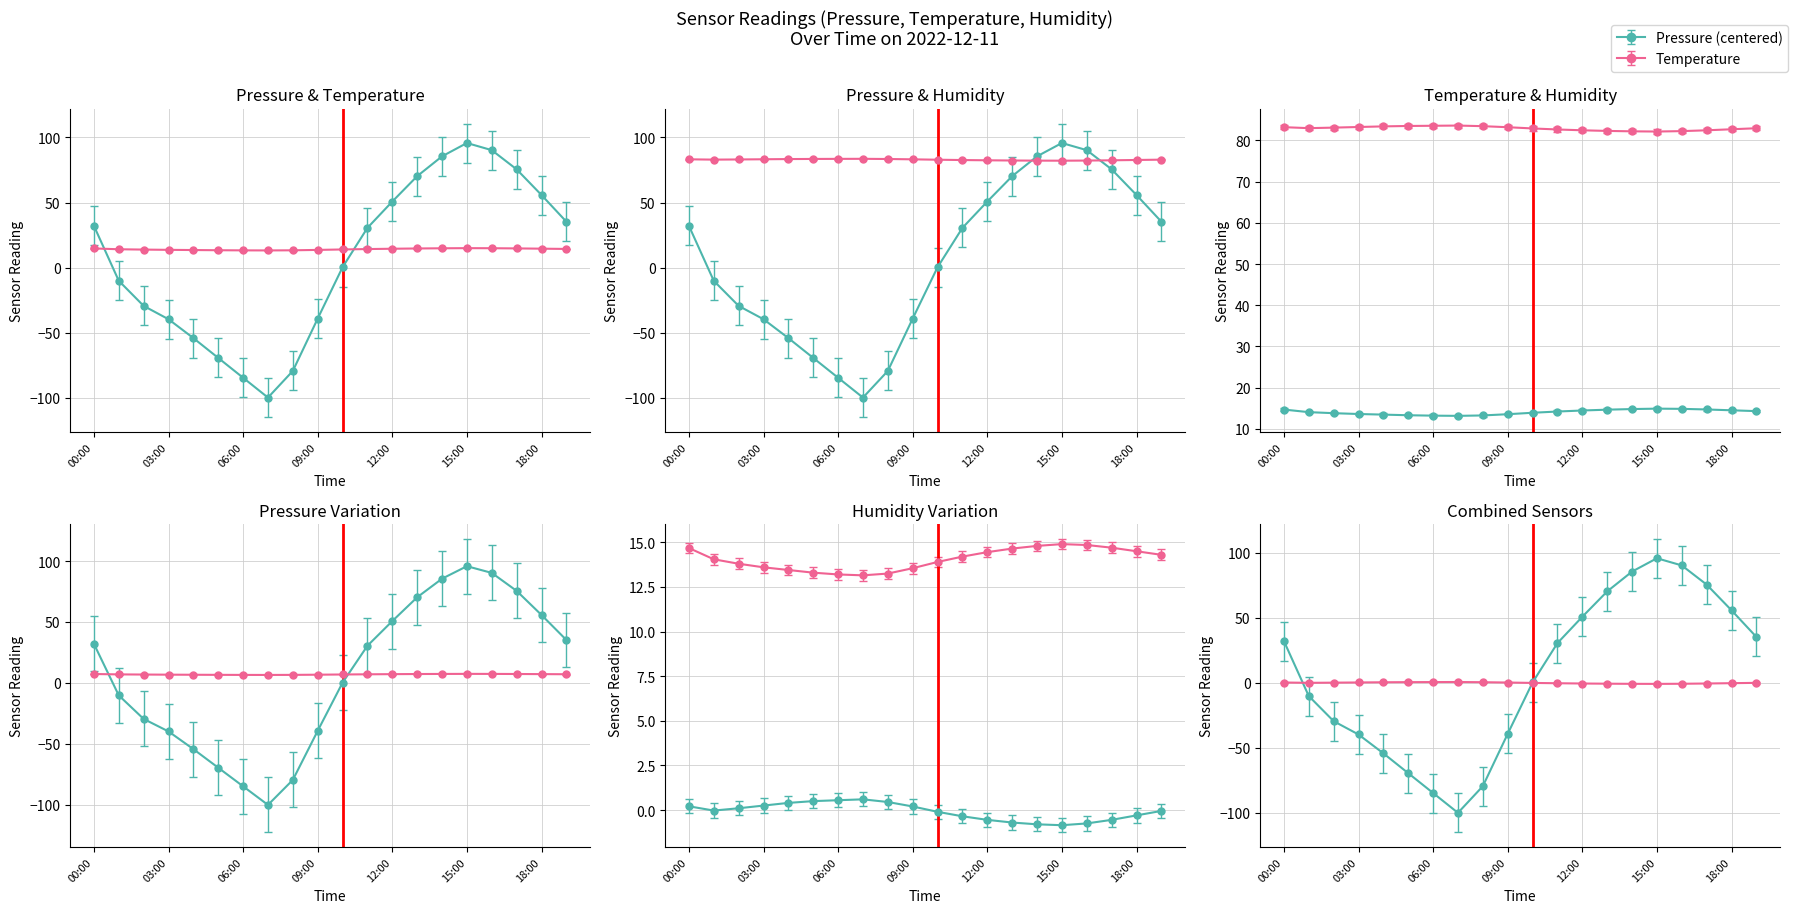

What is the difference between the highest and lowest values at 01:00?

93.2